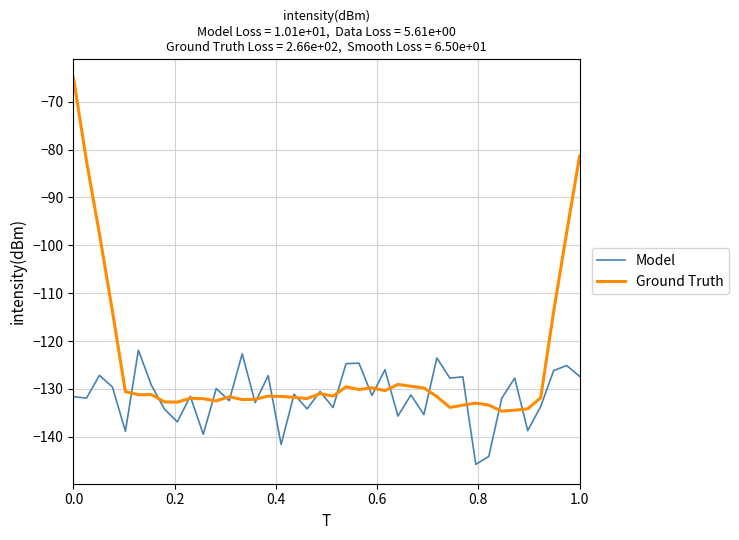

What is the maximum value shown in the chart?

-65.0